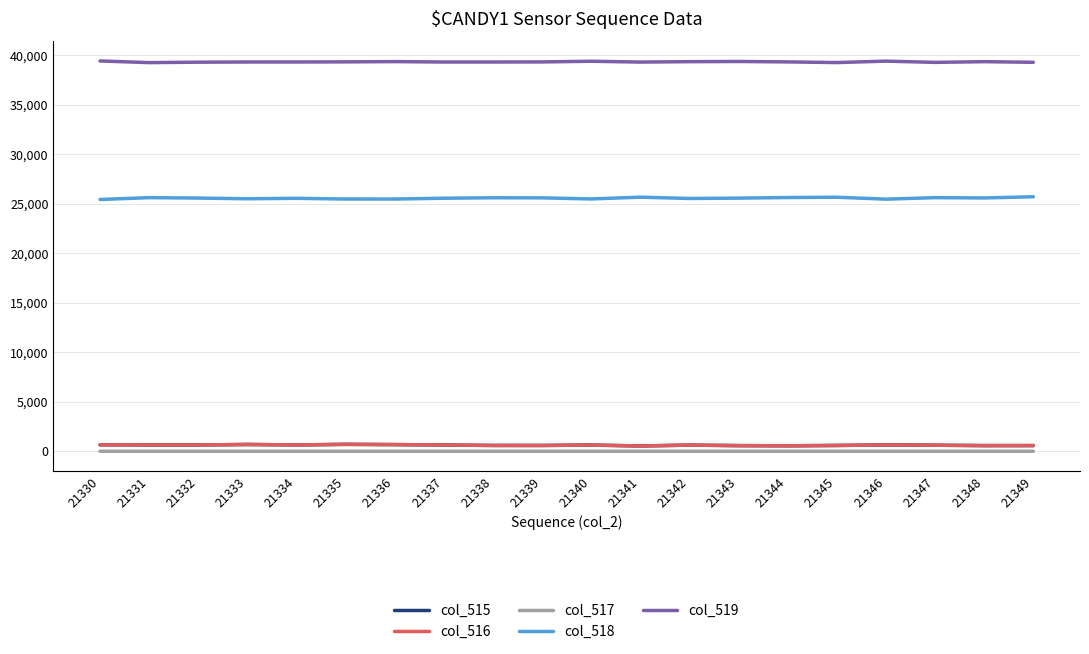

Which series has the largest total across all categories?

col_519